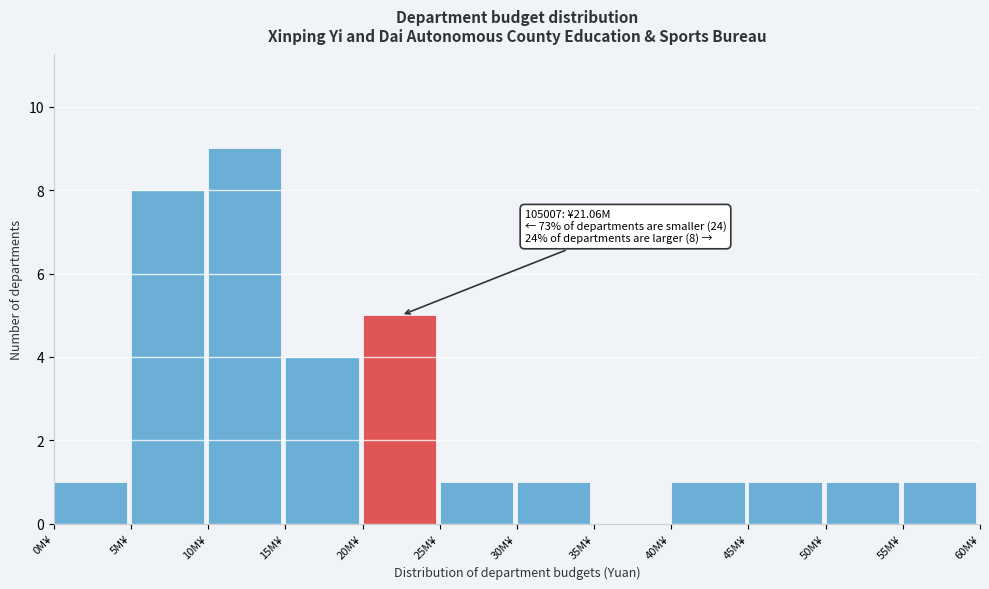

Reading left to right, what are all the values shown in this chart?

0M¥=1	5M¥=8	10M¥=9	15M¥=4	20M¥=5	25M¥=1	30M¥=1	35M¥=0	40M¥=1	45M¥=1	50M¥=1	55M¥=1